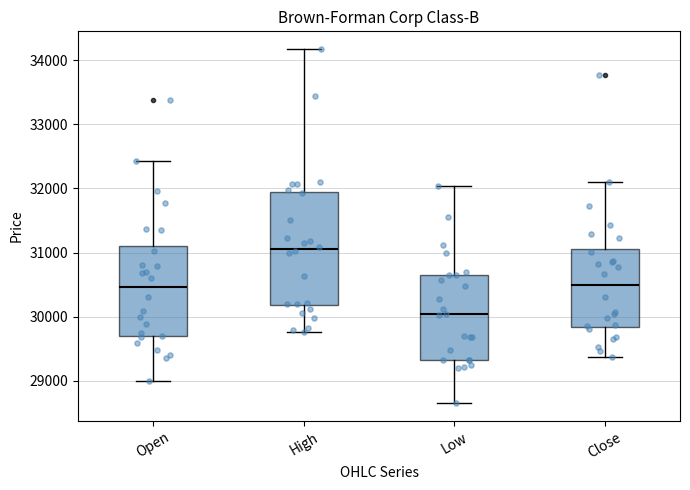

Reading left to right, read every box against the y-axis: the position of its median line, the range the box covers, and the ends of its whiskers. The values are not printed on the chart, so give them approximately, as read against the axis.

Open: median 30500, box 29700 to 31100, whiskers 29000 to 32400
High: median 31100, box 30200 to 31900, whiskers 29800 to 34200
Low: median 30000, box 29300 to 30600, whiskers 28700 to 32000
Close: median 30500, box 29800 to 31100, whiskers 29400 to 32100